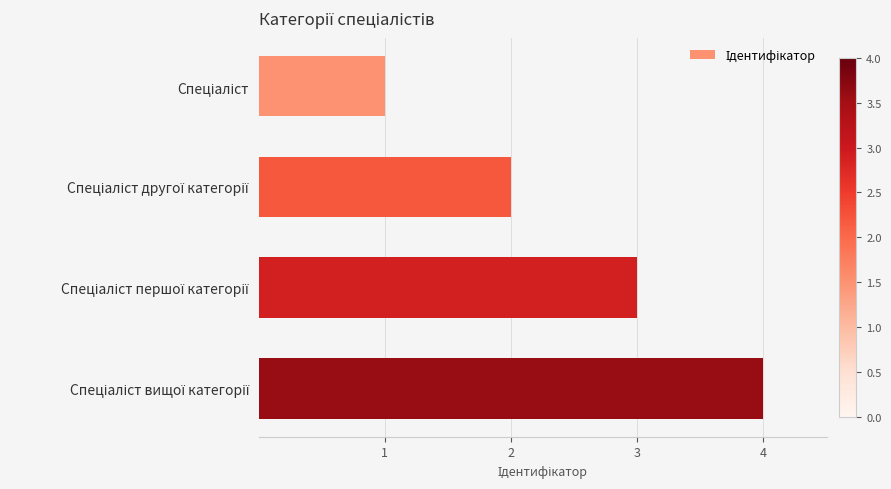

What is the greatest value displayed?

4